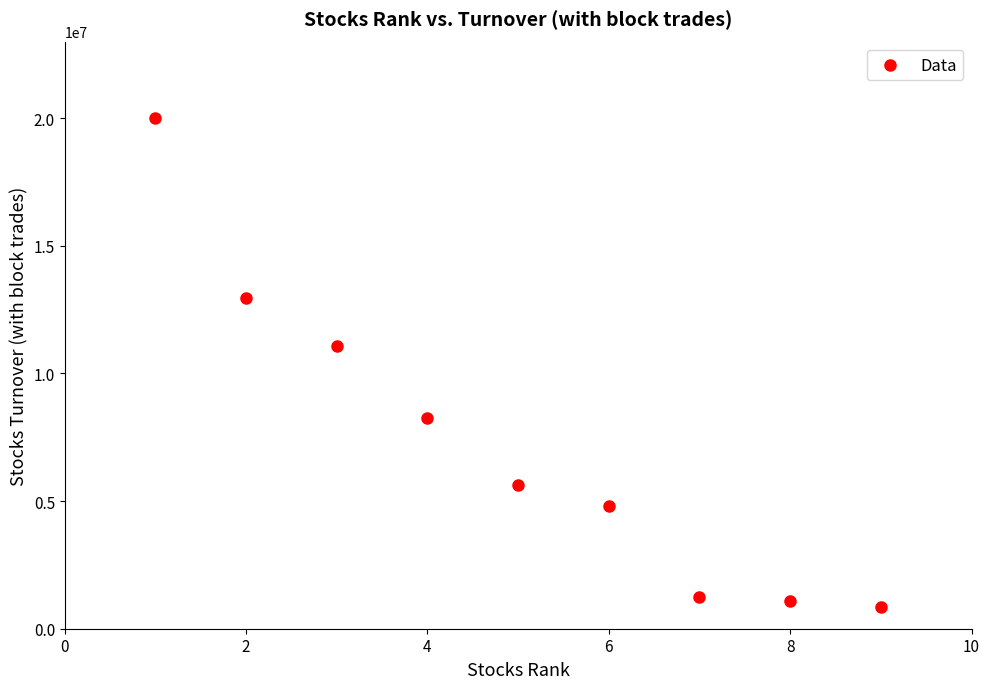

What Y value in the scatter plot is closest to 10416798?

11072799.6